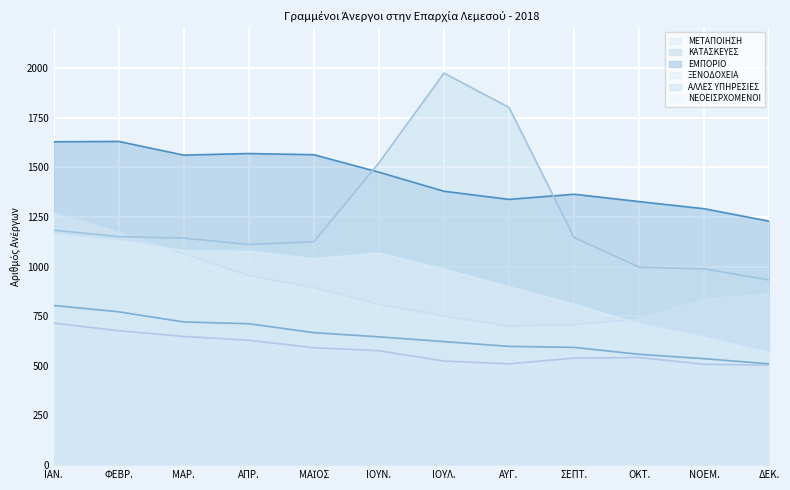

List the labels in order of ΑΛΛΕΣ ΥΠΗΡΕΣΙΕΣ value, smallest first.

ΔΕΚ., ΝΟΕΜ., ΟΚΤ., ΑΠΡ., ΜΑΪΟΣ, ΜΑΡ., ΣΕΠΤ., ΦΕΒΡ., ΙΑΝ., ΙΟΥΝ., ΑΥΓ., ΙΟΥΛ.